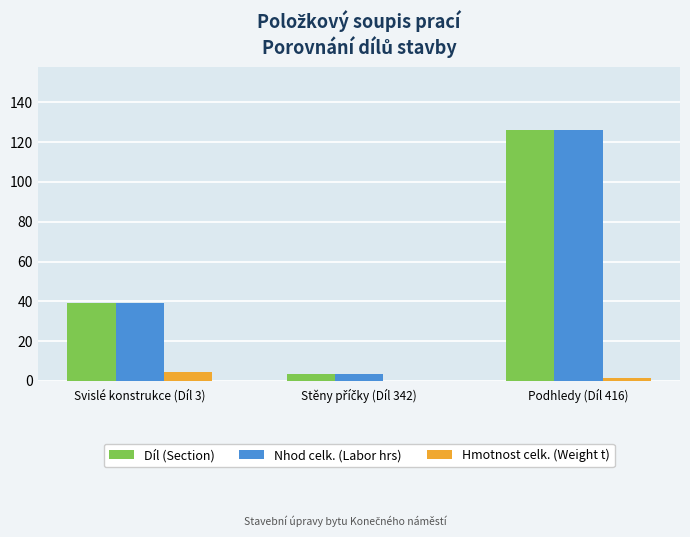

How many data points in Díl (Section) are above 39?

2